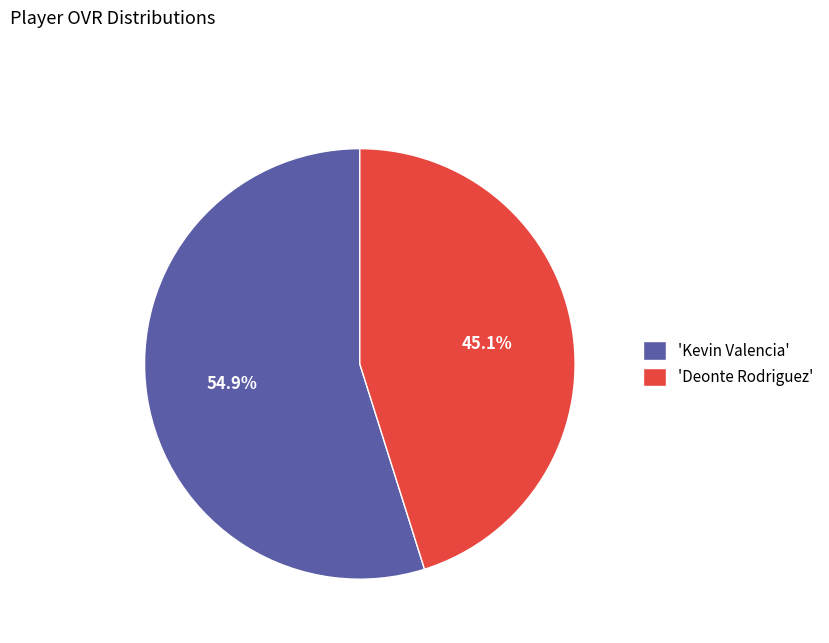

To the nearest percent, what is the difference between the largest and smallest slice percentages?

10%